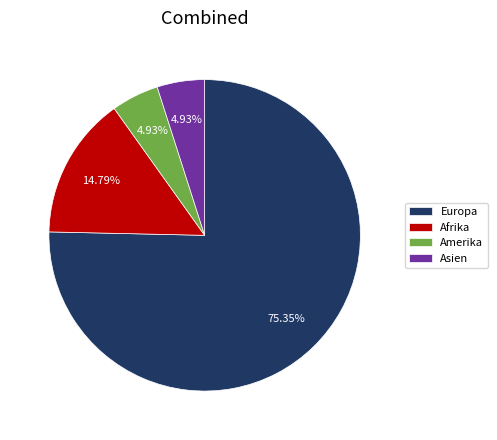

Between Asien and Europa, which is larger?

Europa